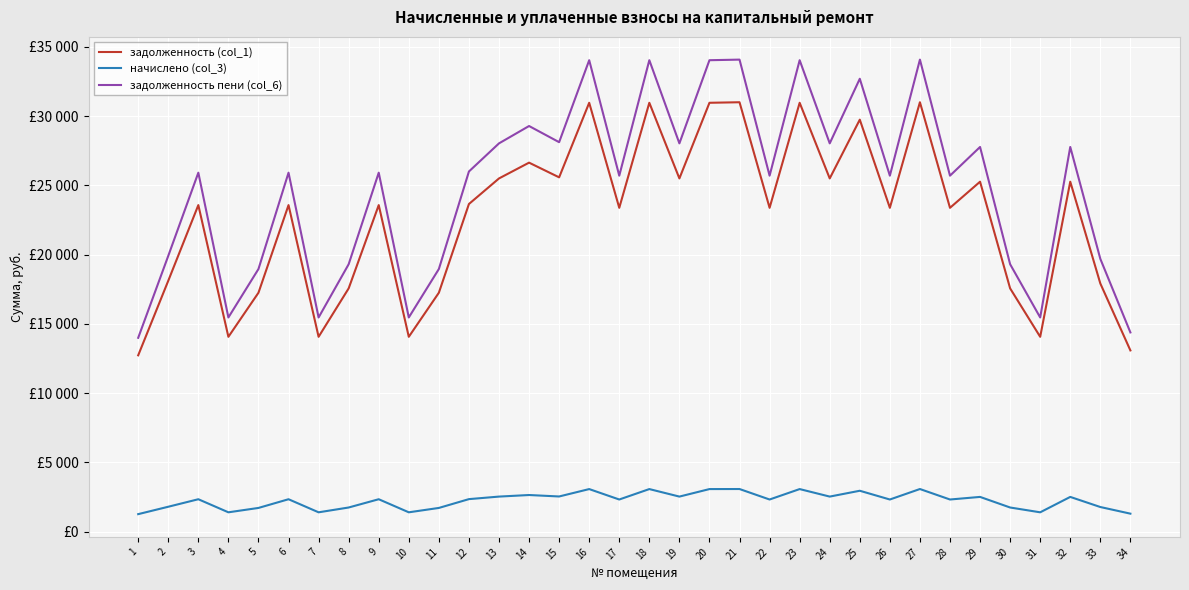

True or false: начислено (col_3) and задолженность пени (col_6) intersect in this chart.

False